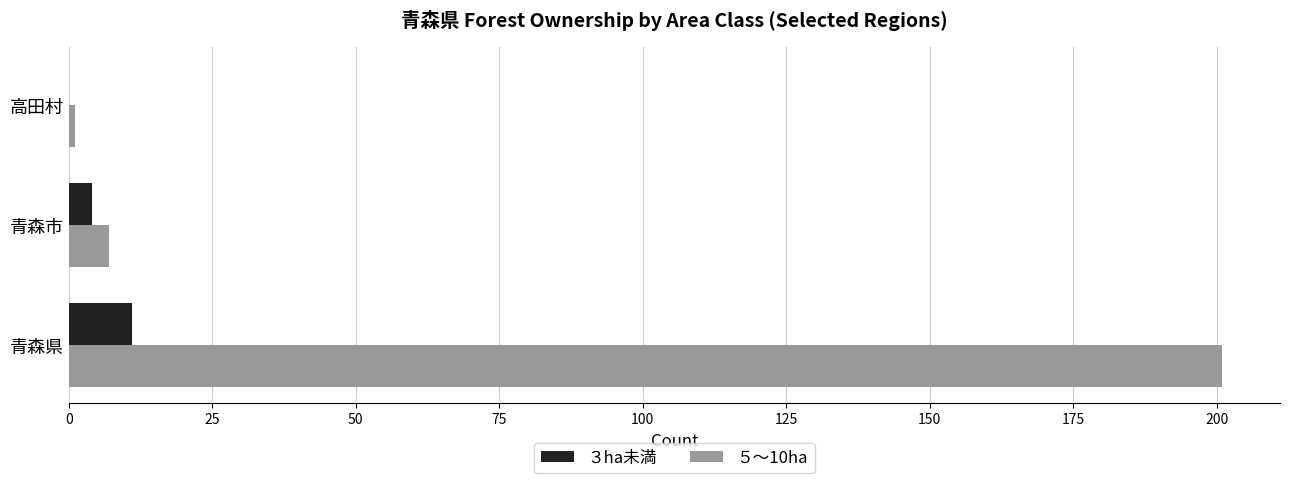

True or false: ５～10ha has a value of 201 at 青森県.

True